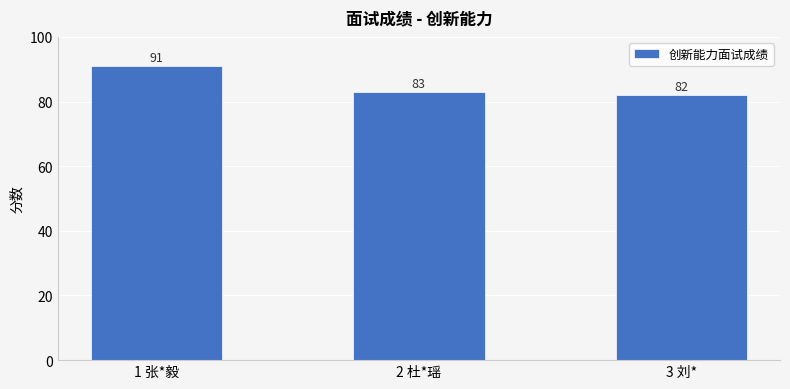

What is the value of the 3rd bar from the left?

82